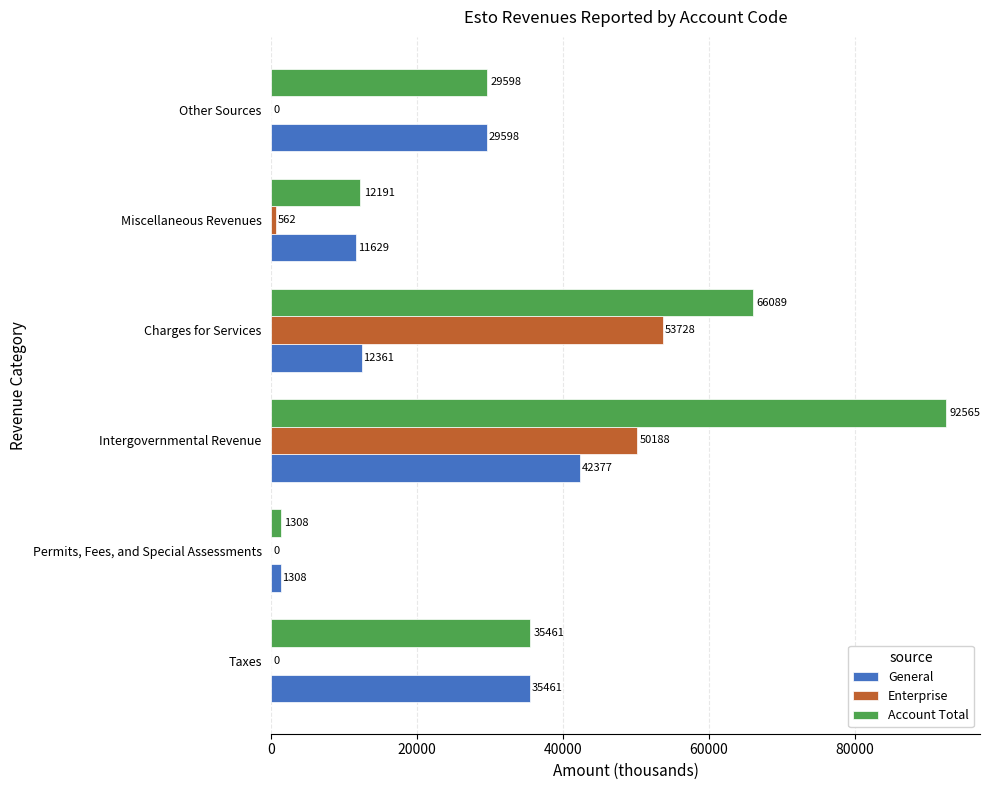

True or false: General has a value of 12361 at Charges for Services.

True